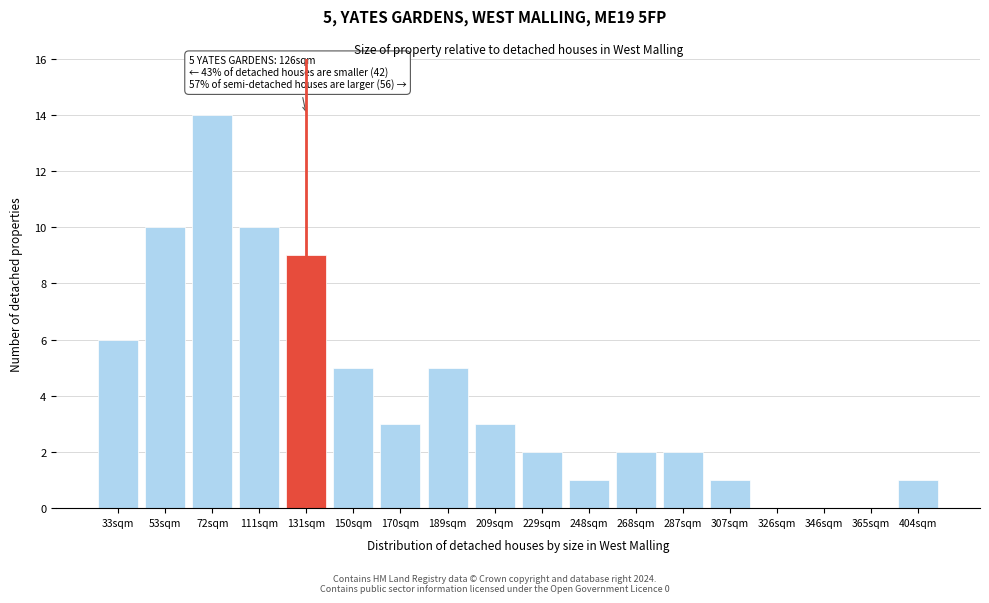

Reading left to right, transcribe all the data shown in this chart.

33sqm=6	53sqm=10	72sqm=14	111sqm=10	131sqm=9	150sqm=5	170sqm=3	189sqm=5	209sqm=3	229sqm=2	248sqm=1	268sqm=2	287sqm=2	307sqm=1	326sqm=0	346sqm=0	365sqm=0	404sqm=1